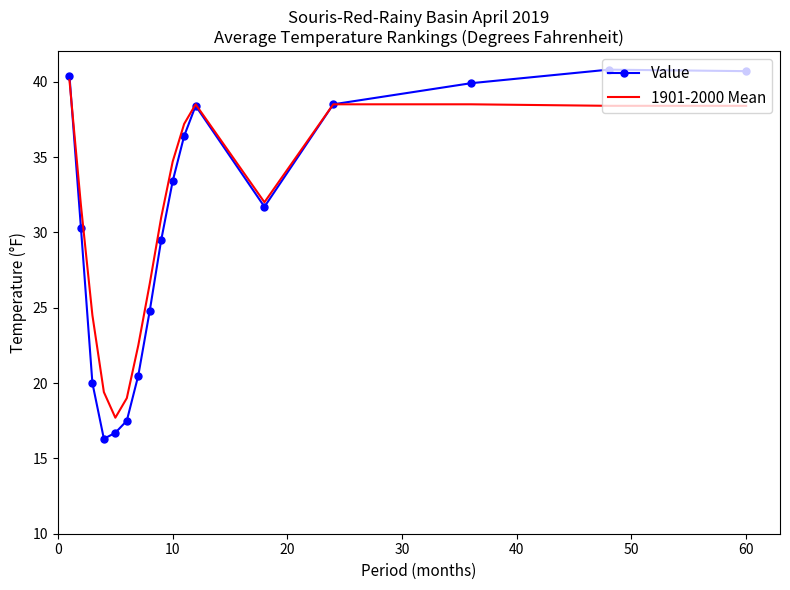

Which series has the largest range (max minus min)?

Value